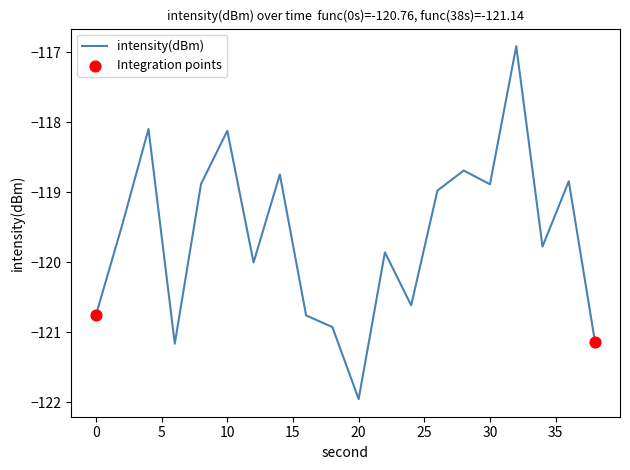

What is the maximum value shown in the chart?

-116.9